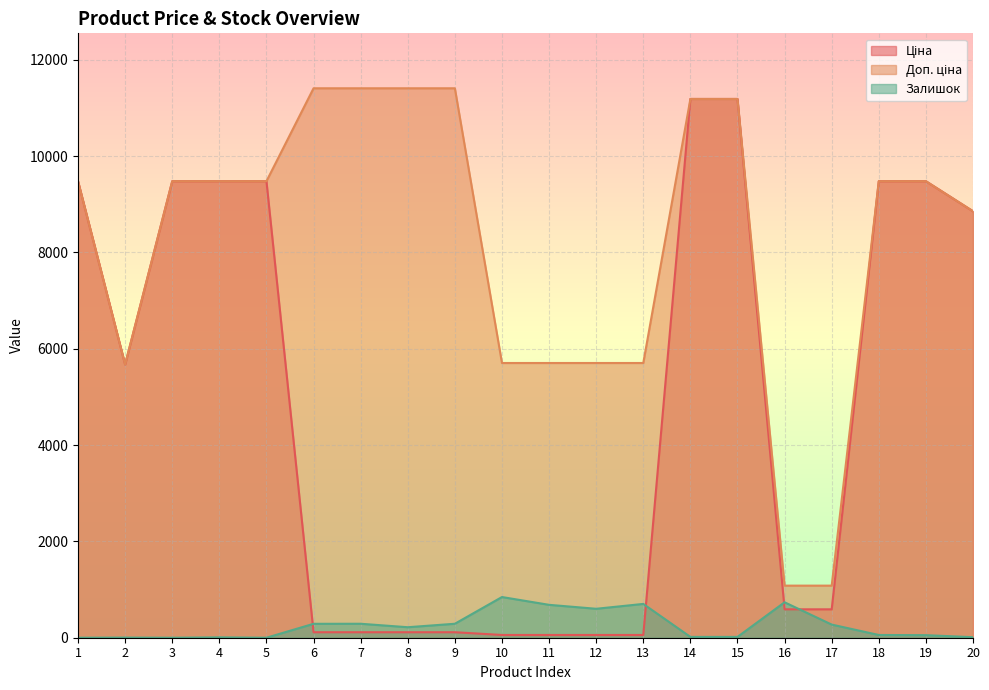

How many lines are shown in the chart?

3